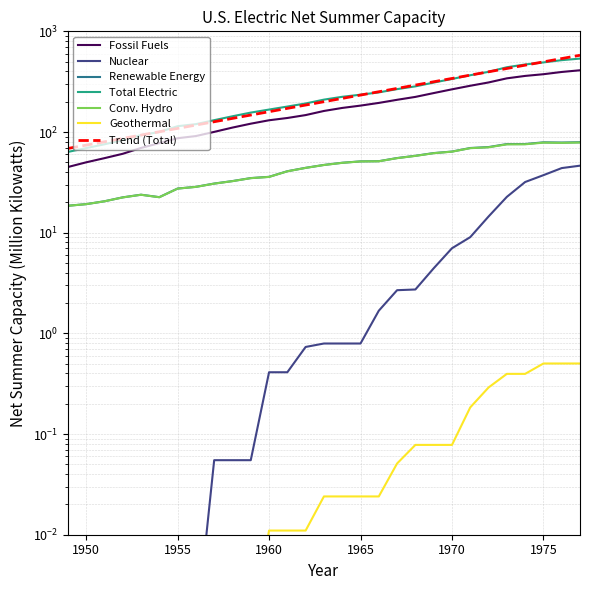

The value of Geothermal at 1955 is 0.0. True or false?

True